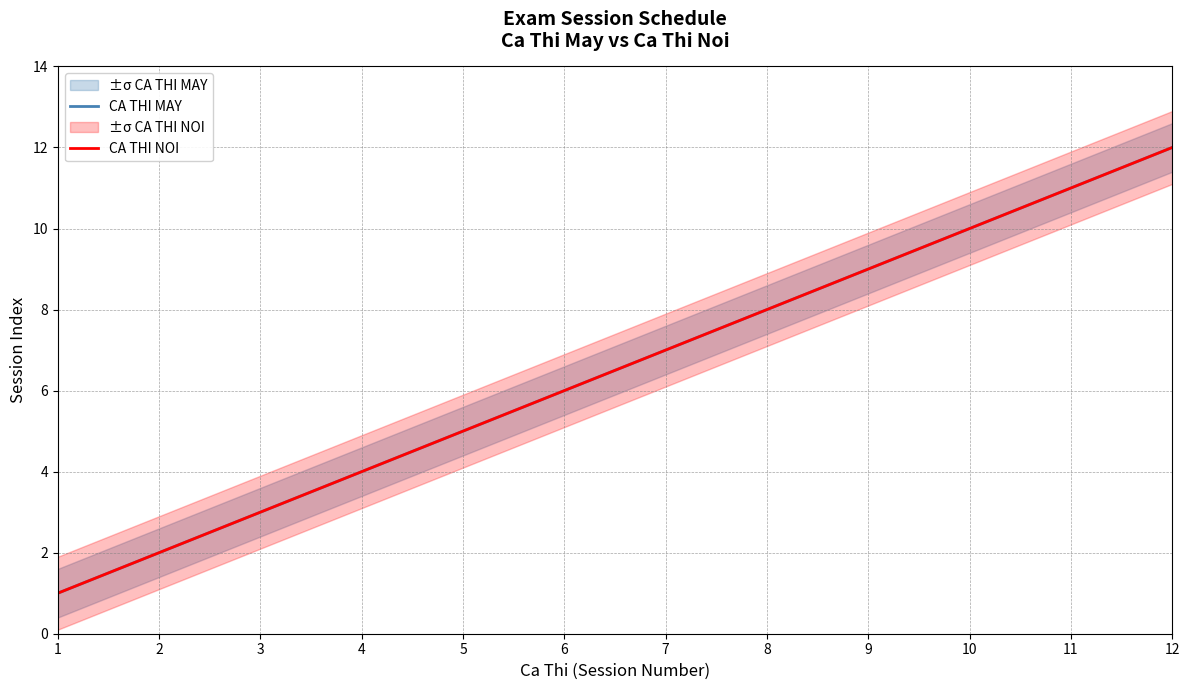

True or false: CA THI MAY and CA THI NOI cross at least once.

False